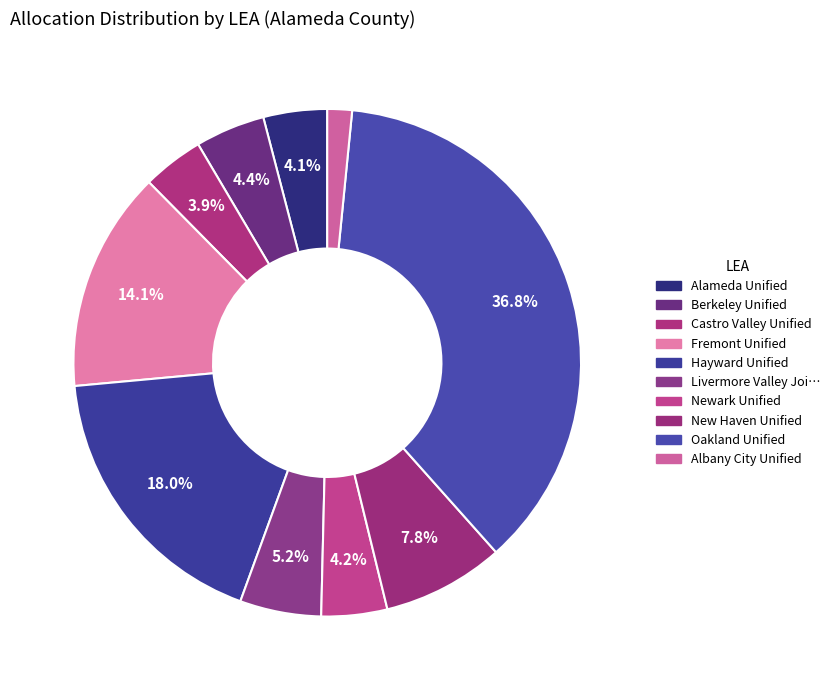

Does any single category account for the majority?

No